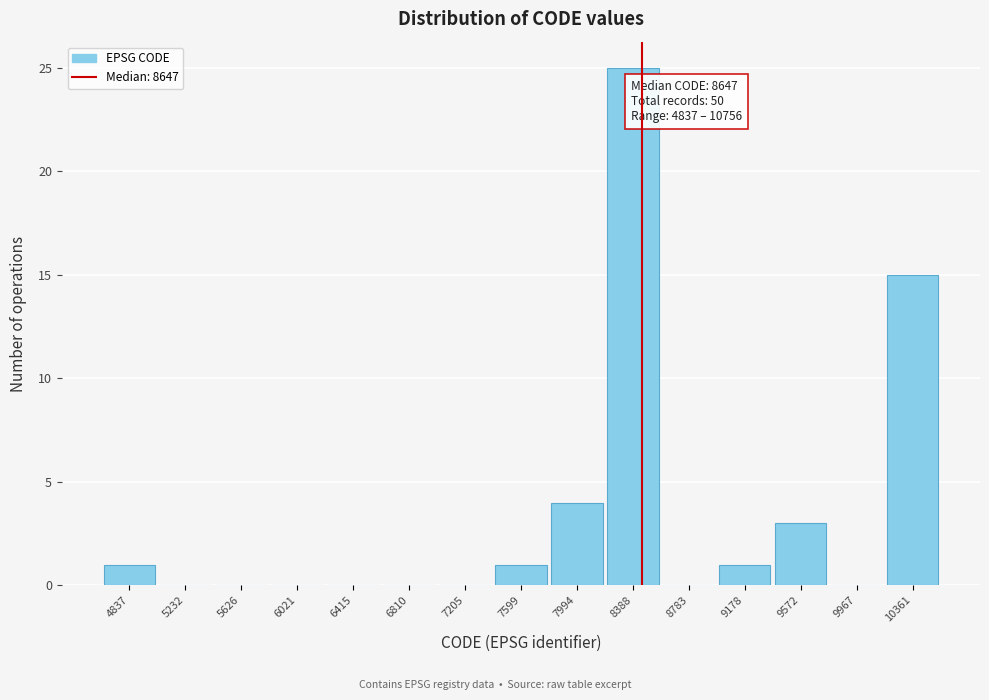

Where is the data nearest to the value 12?

10361